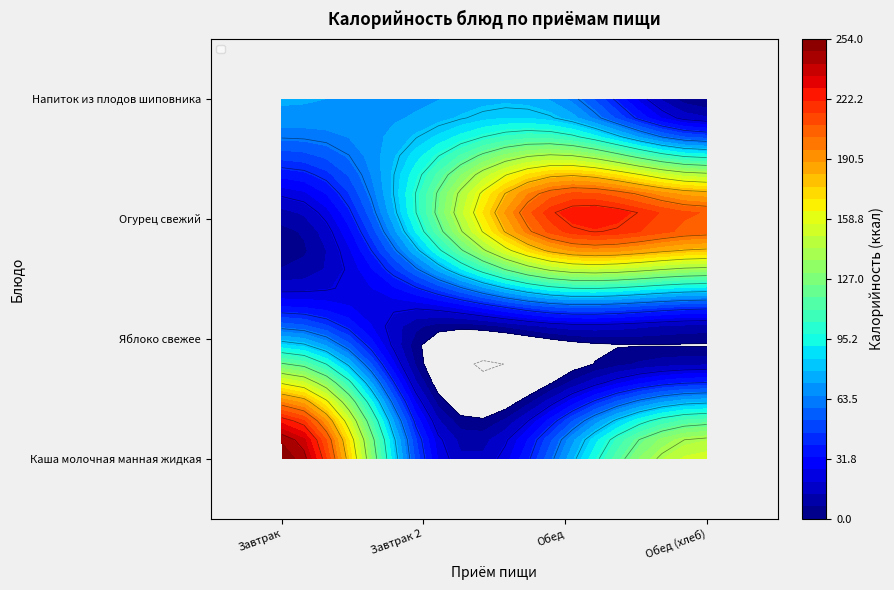

At Обед, list the series in order from largest to smallest.

Яблоко свежее, Напиток из плодов шиповника, Каша молочная манная жидкая, Огурец свежий